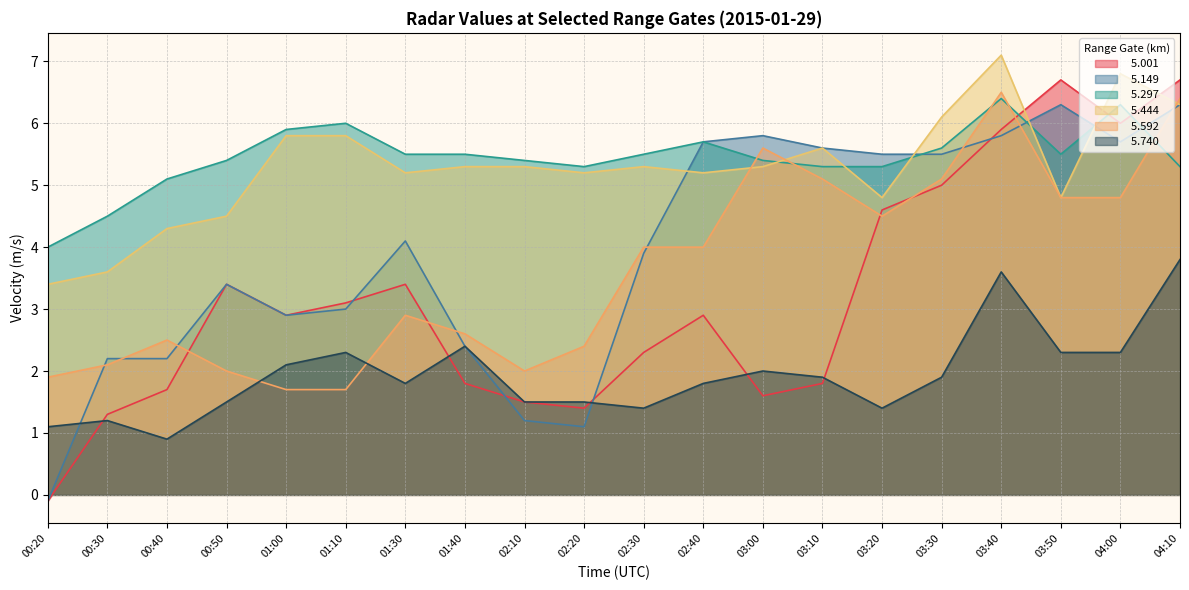

Which series has the widest spread of values?

  5.001